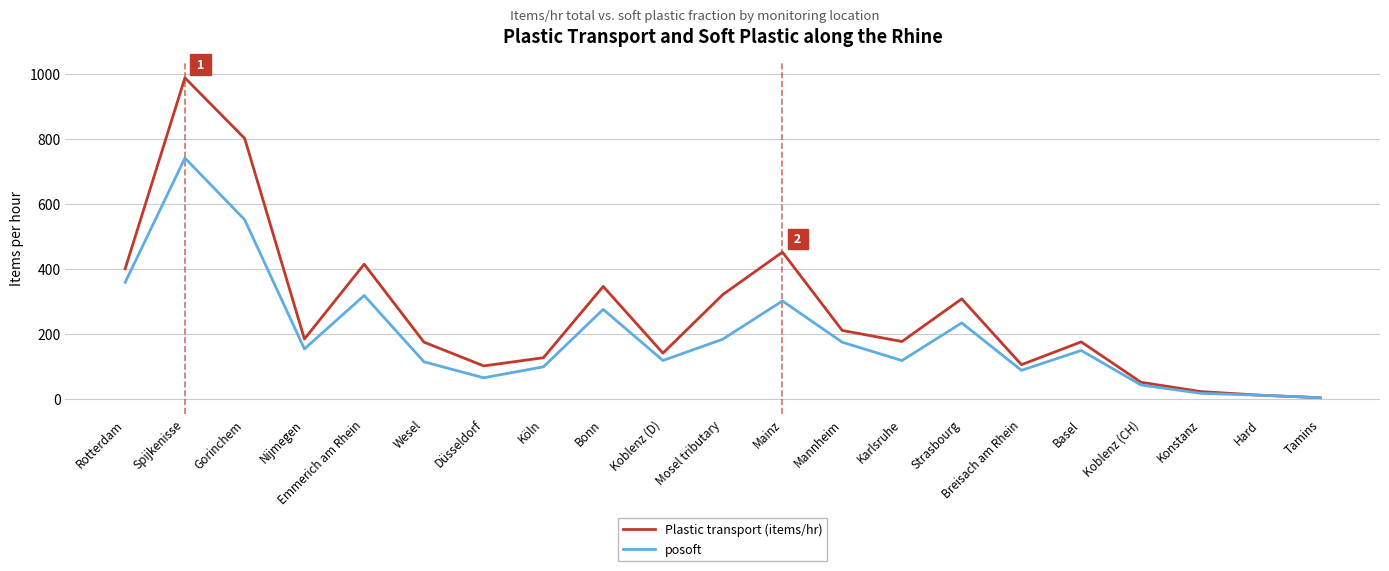

What is the sum of all posoft values?

4103.7